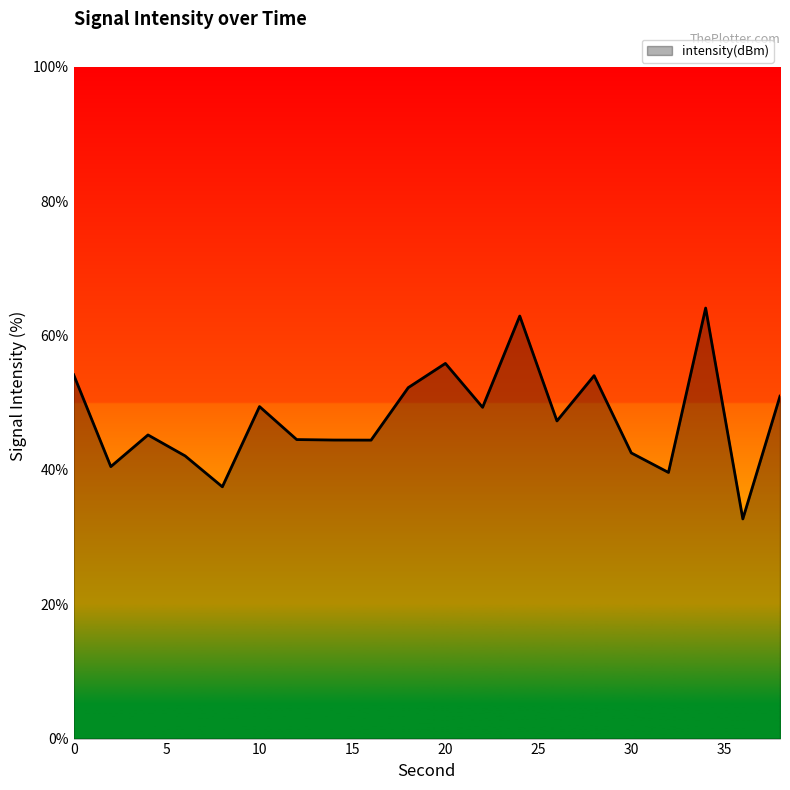

What is the minimum value shown in the chart?

32.7